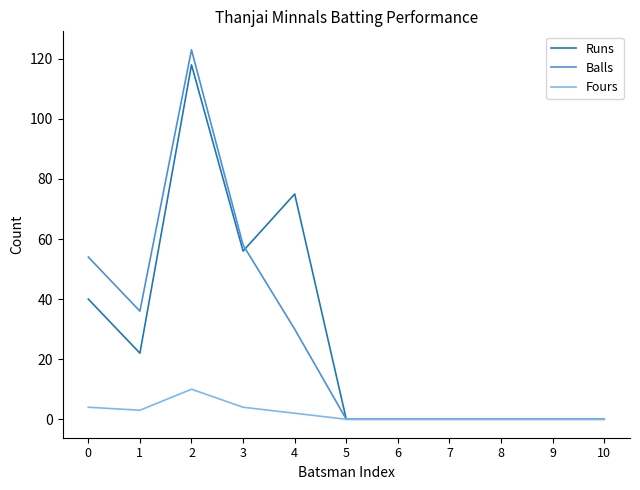

Reading left to right, extract all data points from this chart.

Runs: 40	22	118	56	75	0	0	0	0	0	0
Balls: 54	36	123	58	30	0	0	0	0	0	0
Fours: 4	3	10	4	2	0	0	0	0	0	0